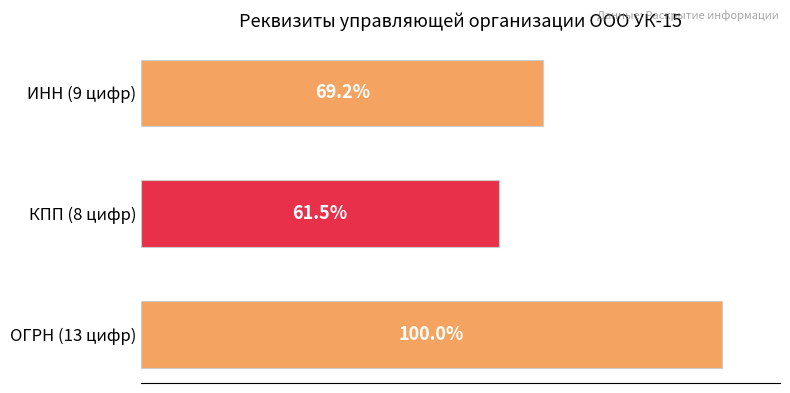

Rank the categories by value from lowest to highest.

КПП (8 цифр), ИНН (9 цифр), ОГРН (13 цифр)